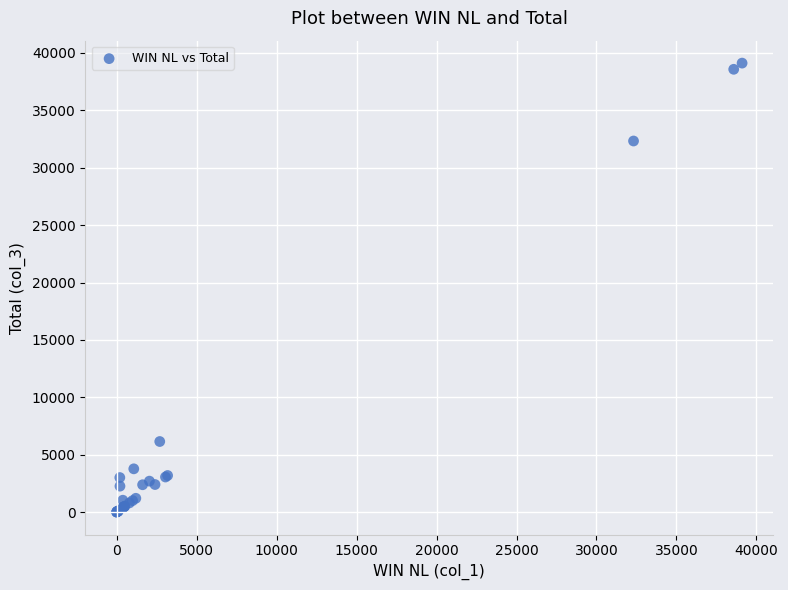

What Y value in the scatter plot is closest to 19558?

32330.4